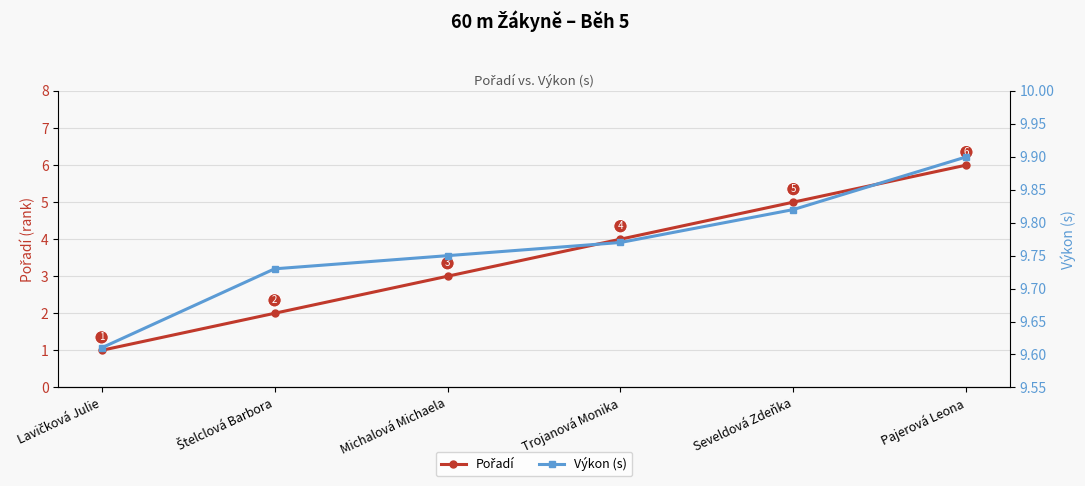

Which label corresponds to the largest value in the chart?

Pajerová Leona